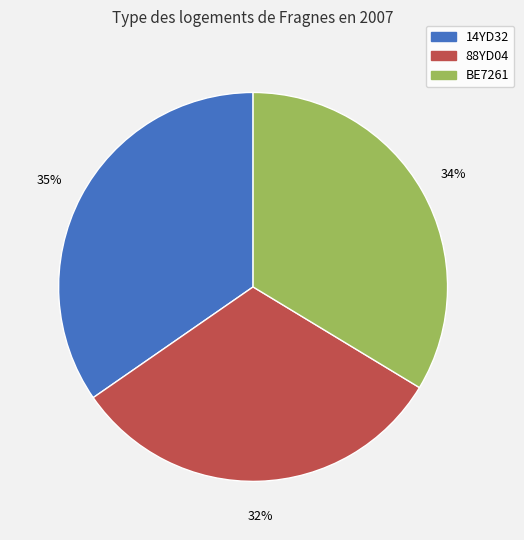

What percentage is the 14YD32 slice, to the nearest percent?

35%